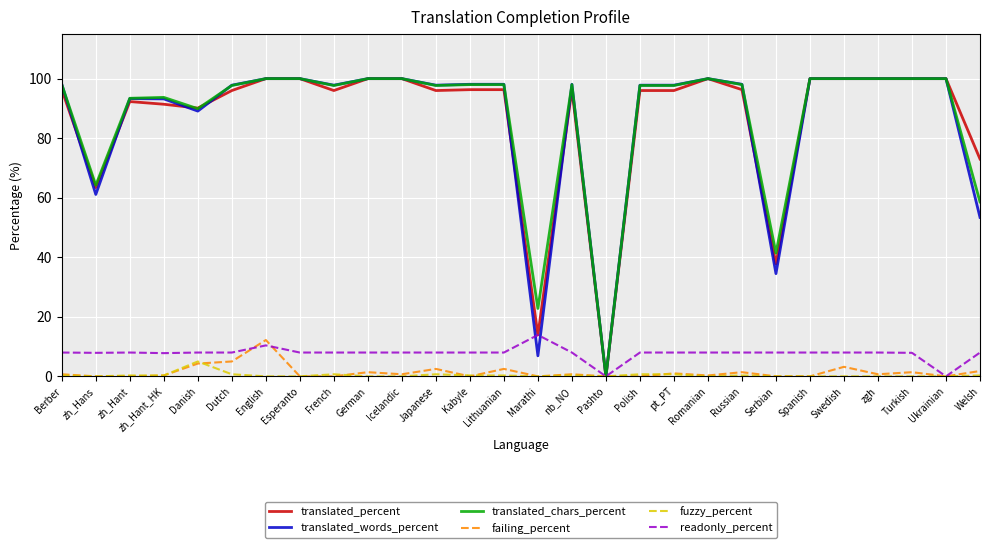

What is the highest value of the fuzzy_percent series?

5.0